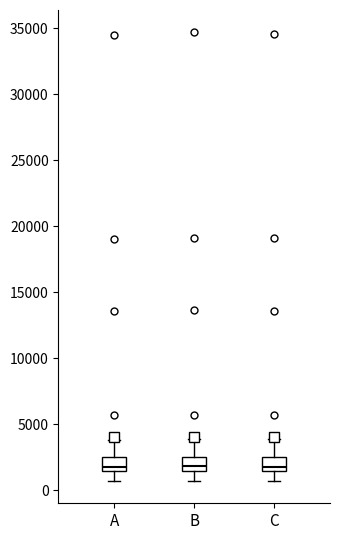

Where does the lower whisker of the box for A end on the y-axis? The values are not printed on the chart, so give them approximately, as read against the axis.

500